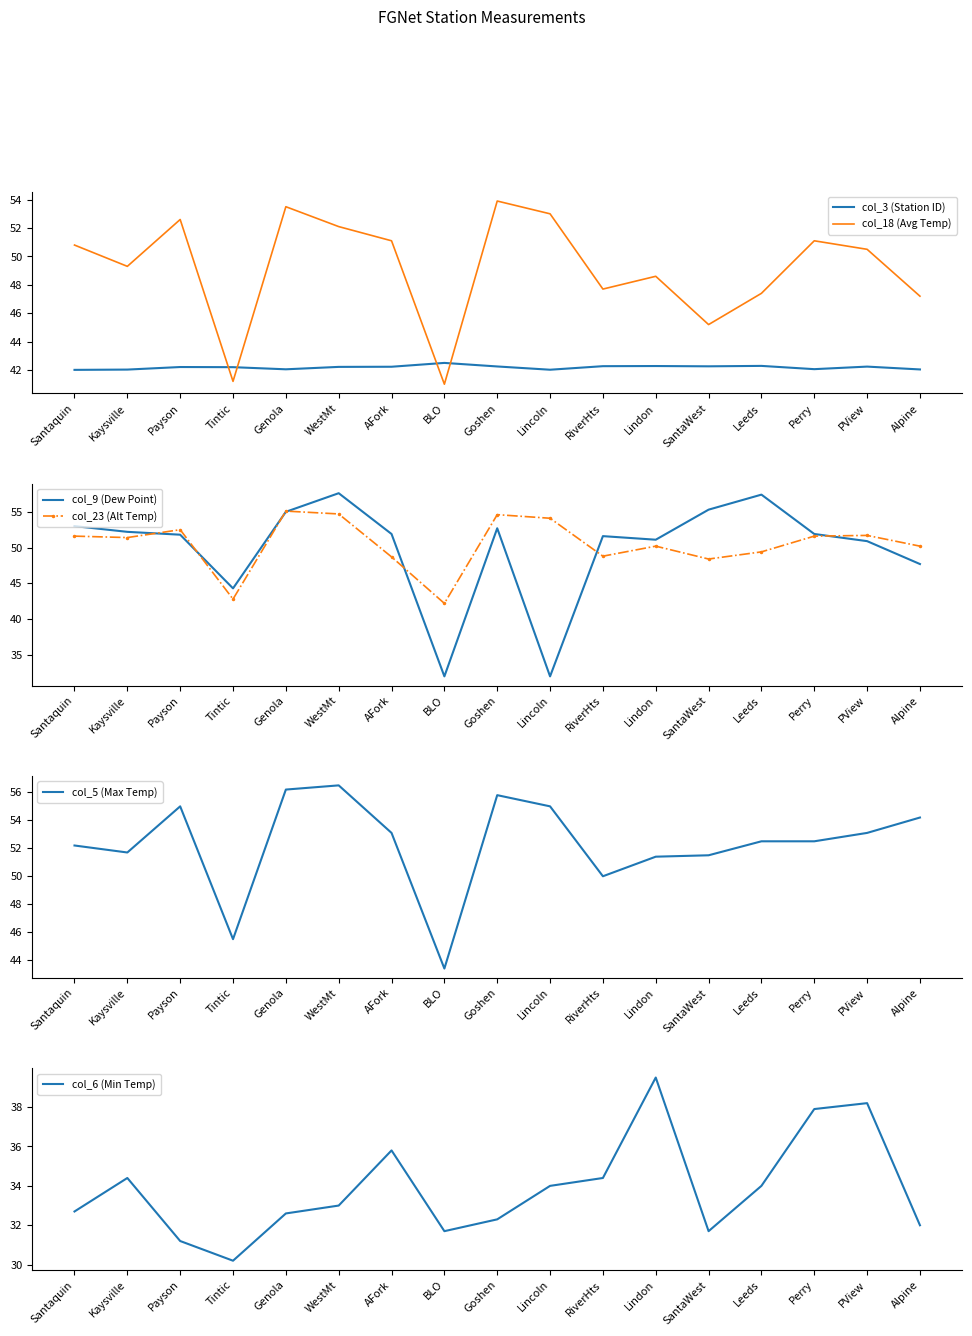

At Perry, list the series in order from smallest to largest.

col_6 (Min Temp), col_3 (Station ID), col_18 (Avg Temp), col_23 (Alt Temp), col_9 (Dew Point), col_5 (Max Temp)